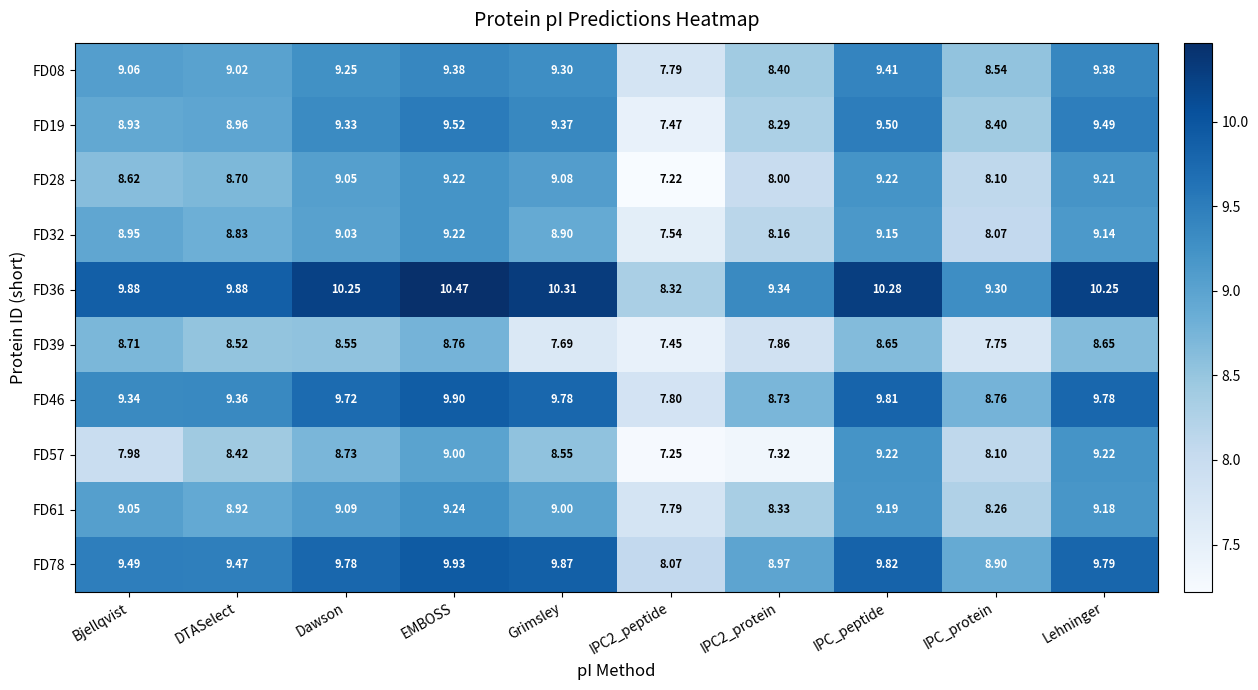

At which category is the sum across all series the highest?

EMBOSS